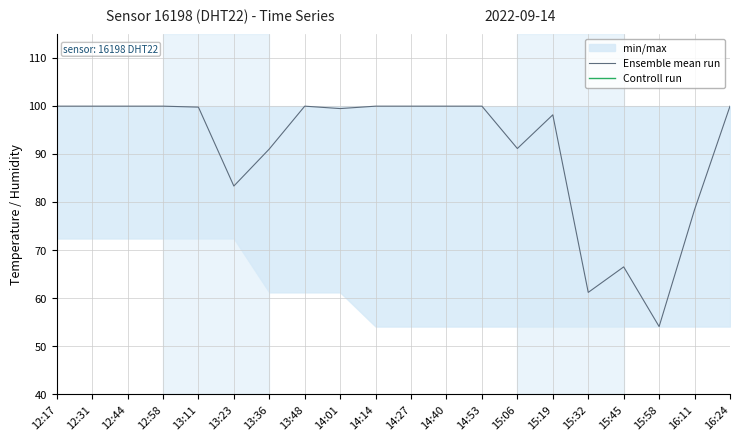

In Controll run, how many points are lower than both neighbors (excluding endpoints)?

1